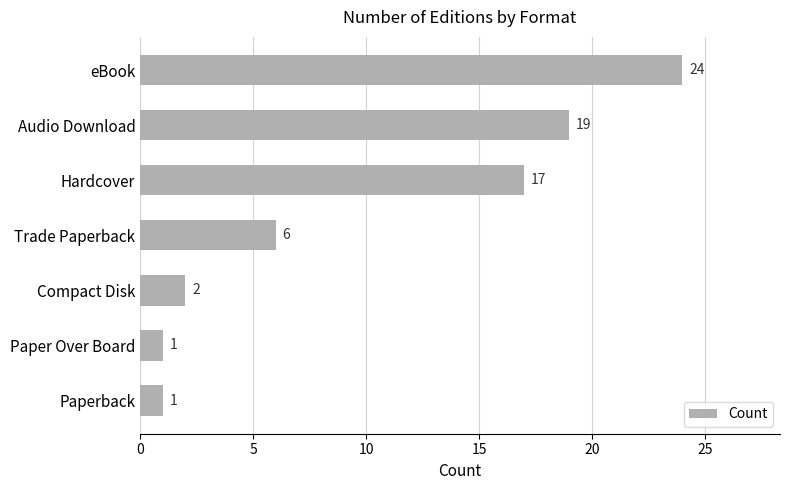

Are the bars horizontal?

Yes